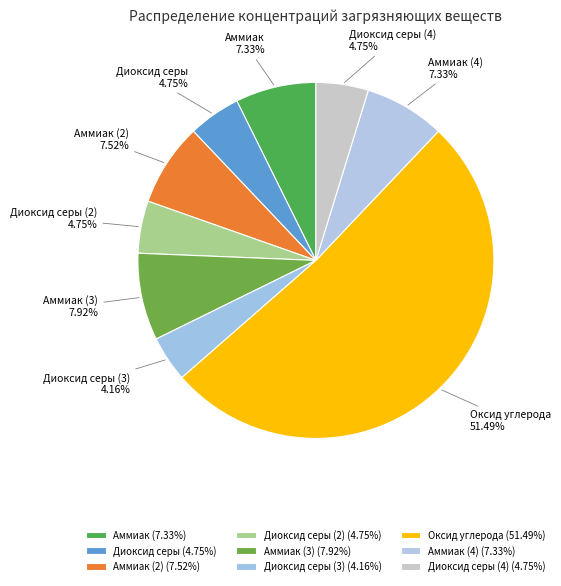

To the nearest percent, what is the difference between the Диоксид серы (3) and Аммиак (2) slice percentages?

3%